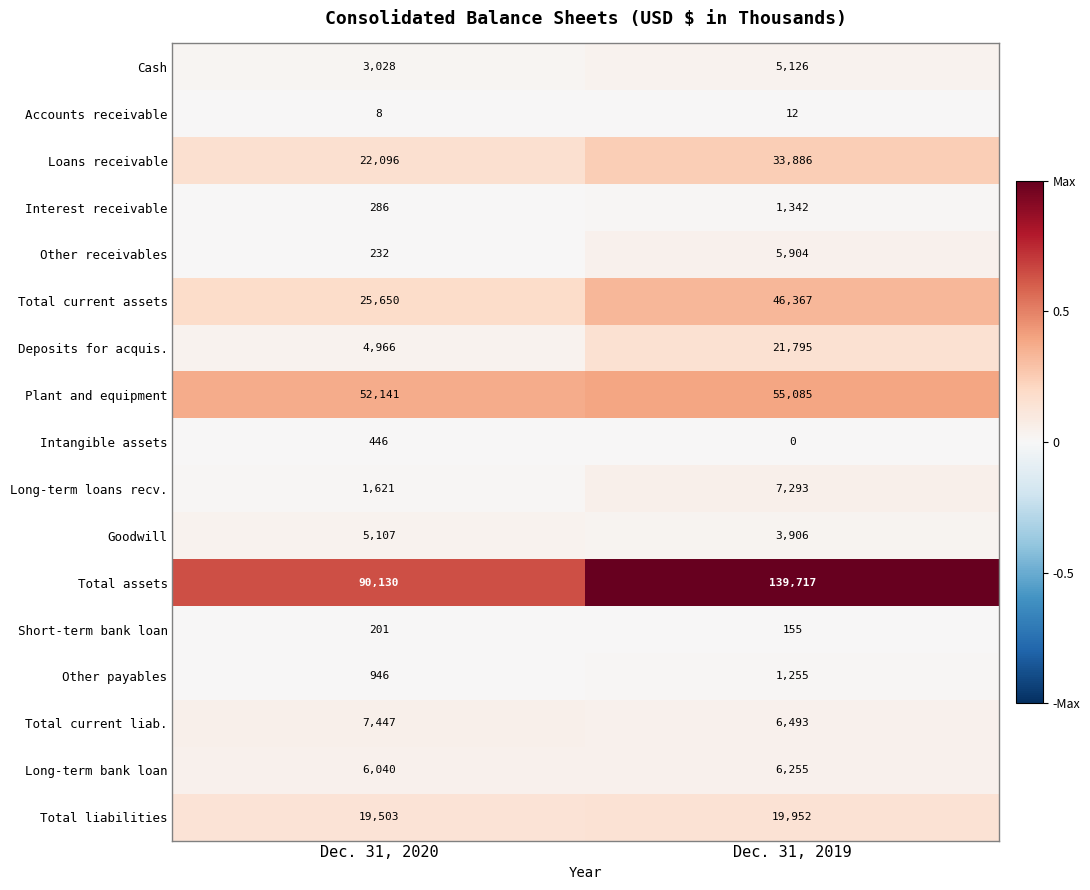

Which series has the largest range (max minus min)?

Total assets